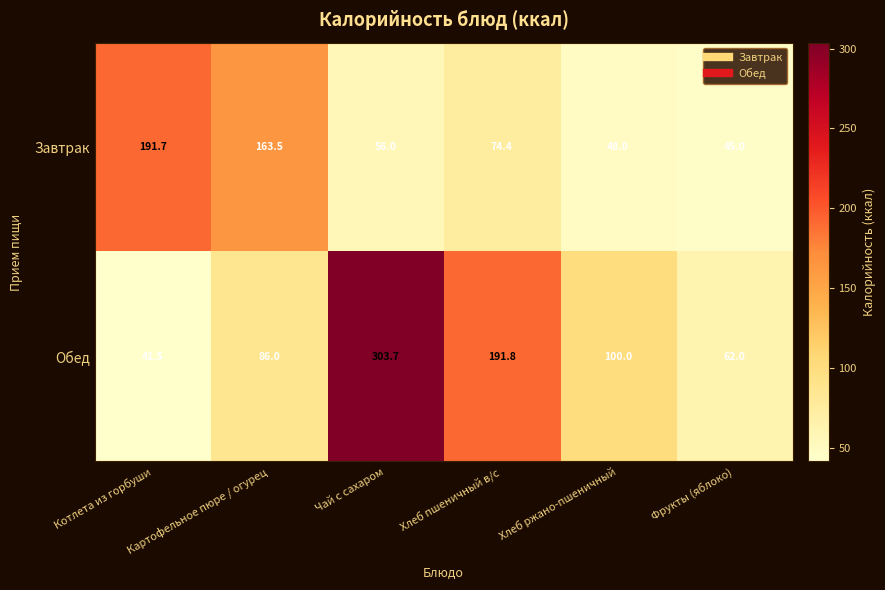

Which series changed the most between Котлета из горбуши and Чай с сахаром?

Обед